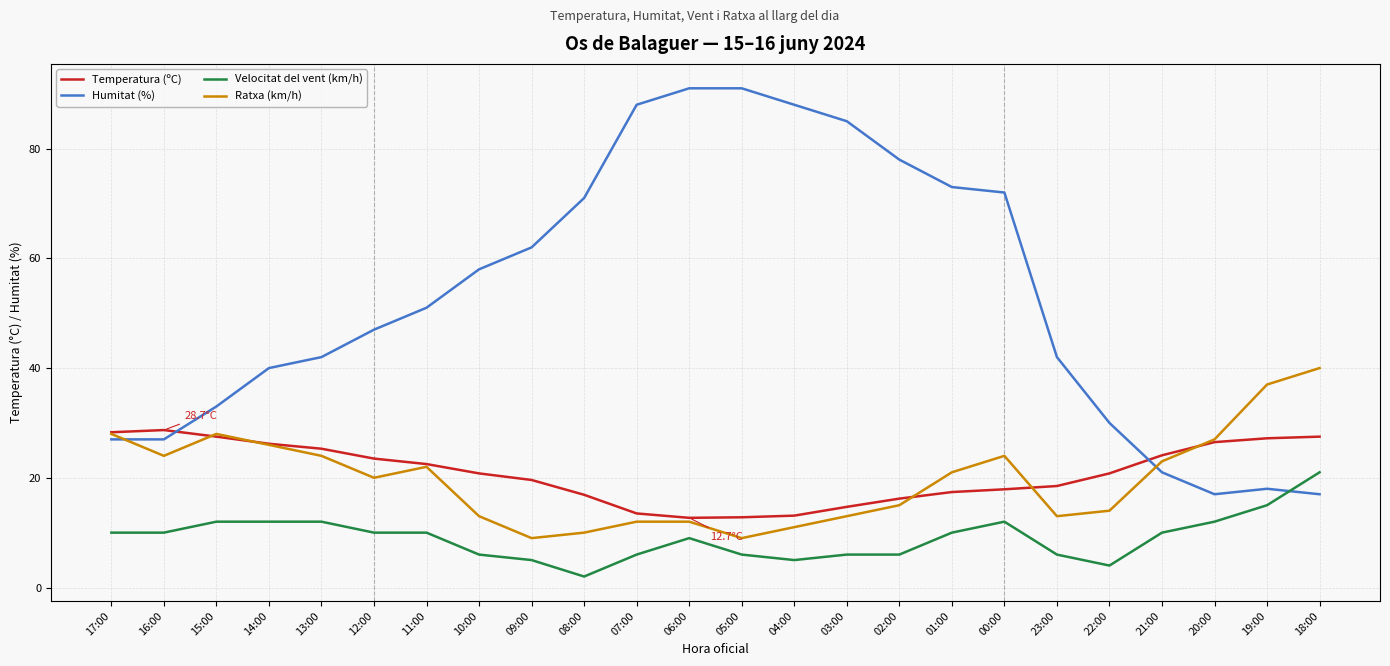

How many values in the Ratxa (km/h) series are below 21?

12